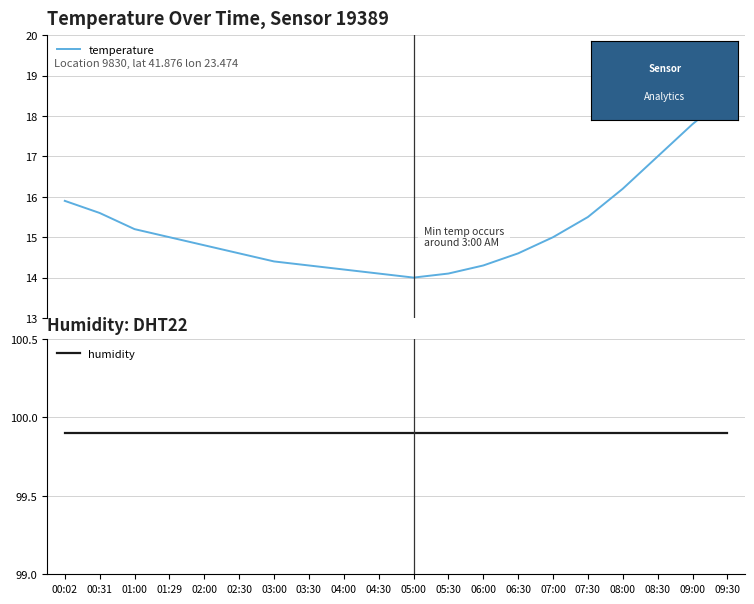

Which series has the largest range (max minus min)?

temperature